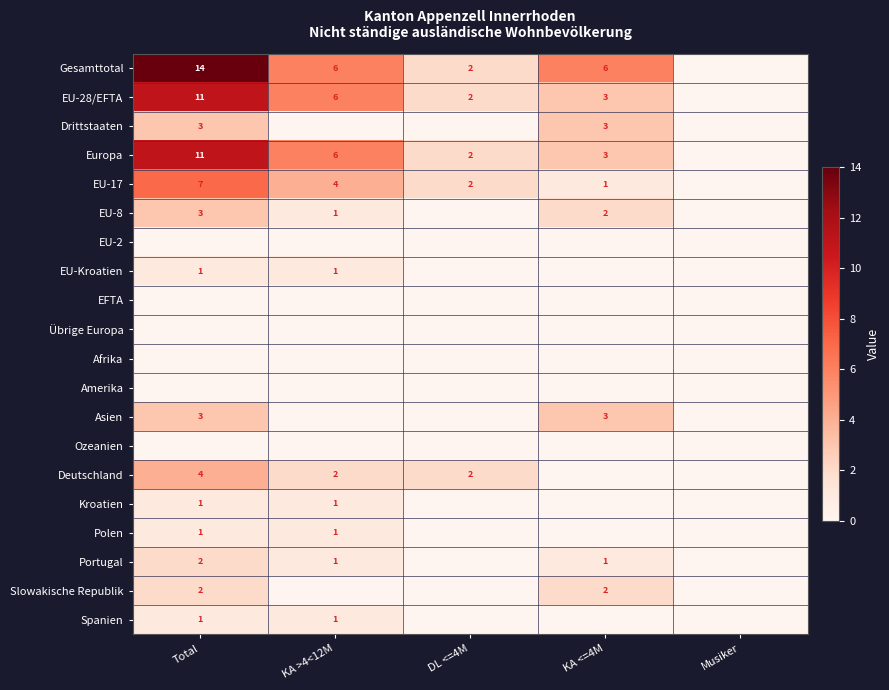

Is the value of Portugal at Total greater than the value of Europa at KA >4<12M?

No